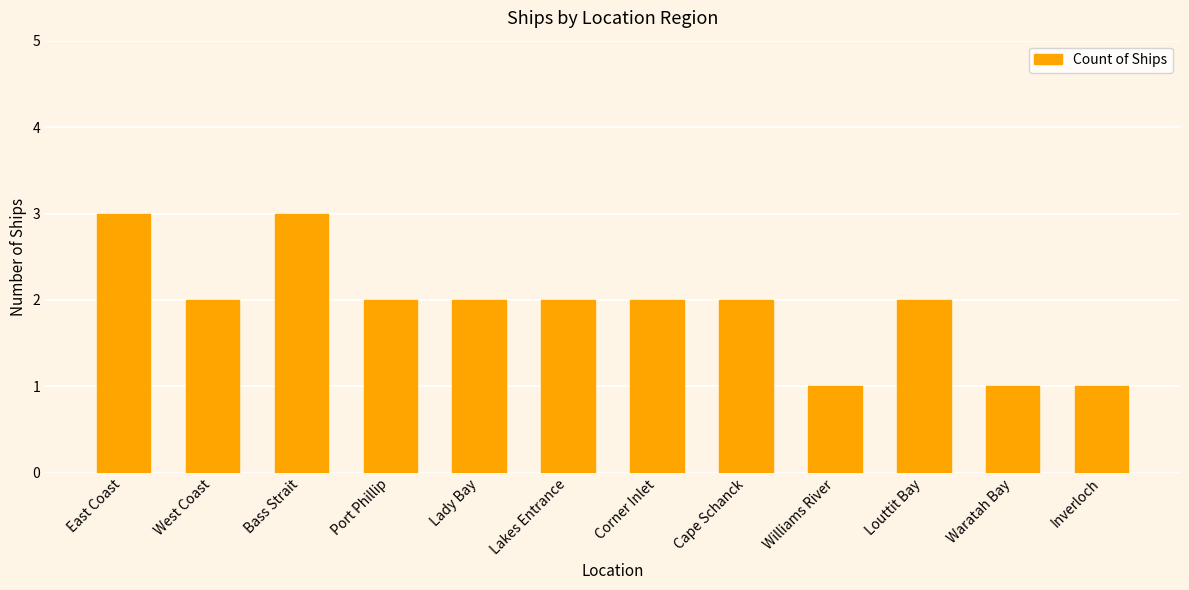

How many values are between 2 and 3?

9